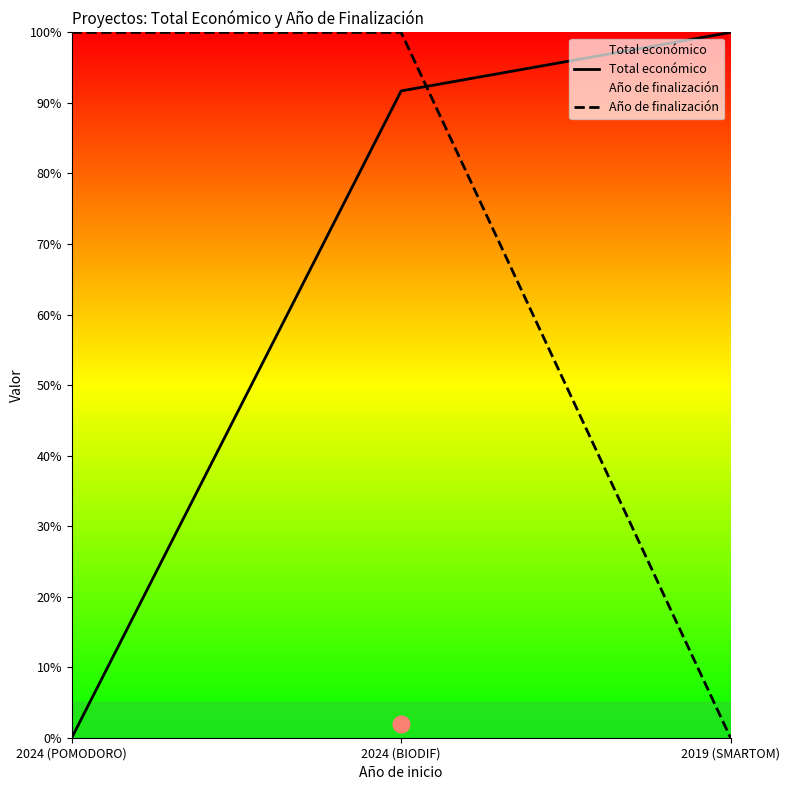

List the series in order of their overall mean, highest first.

Año de finalización, Total económico